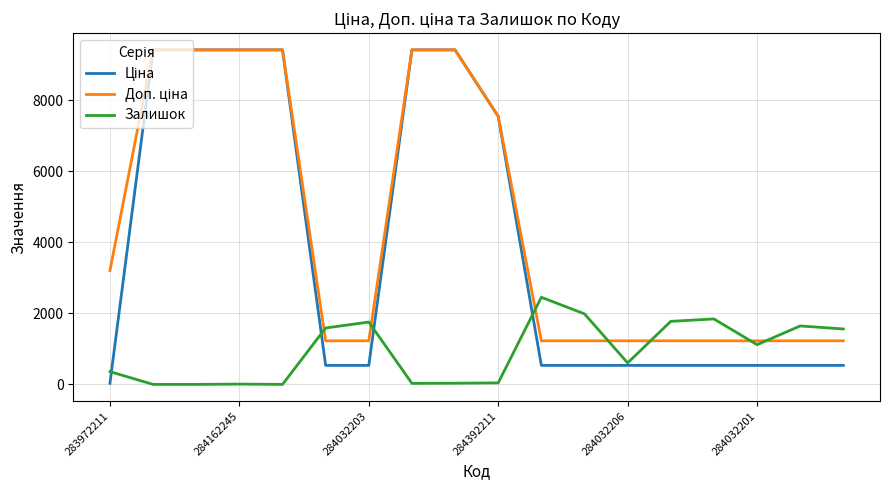

How many lines are shown in the chart?

3